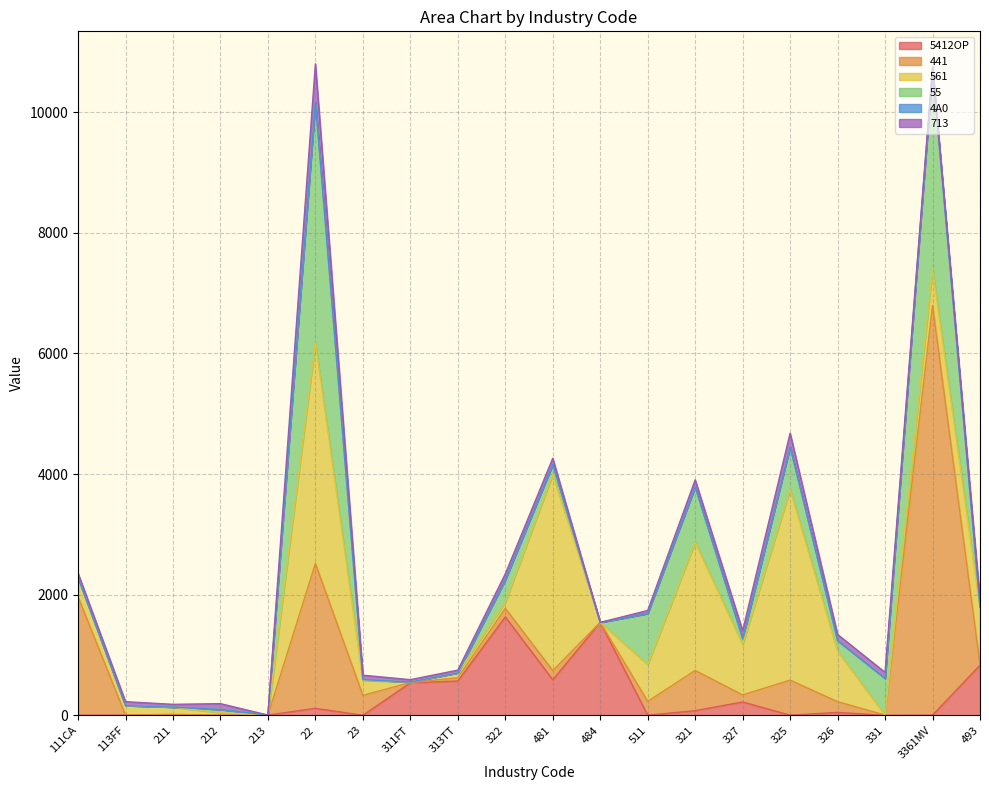

What is the greatest value displayed?

6789